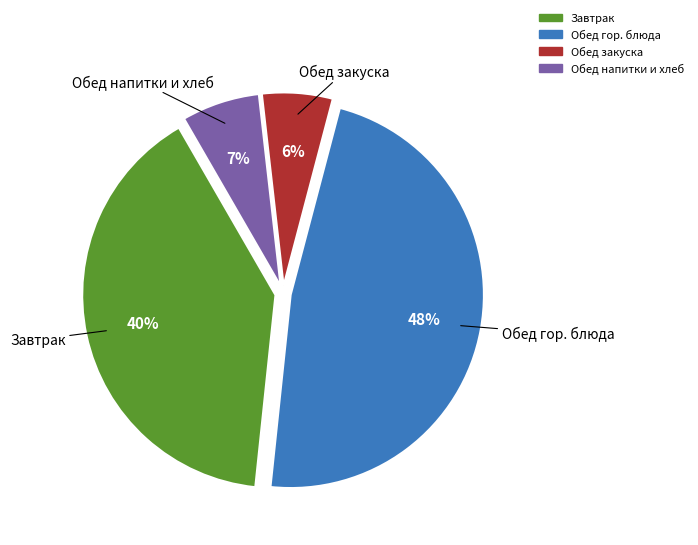

How many segments does this pie chart have?

4